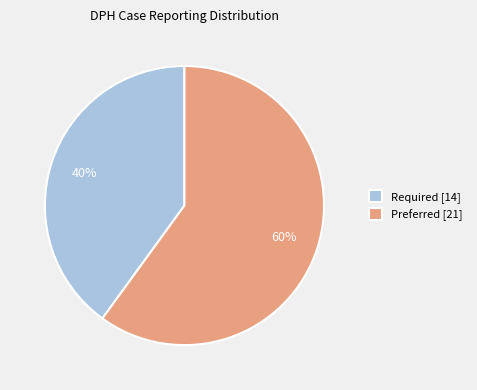

Between Preferred and Required, which is larger?

Preferred